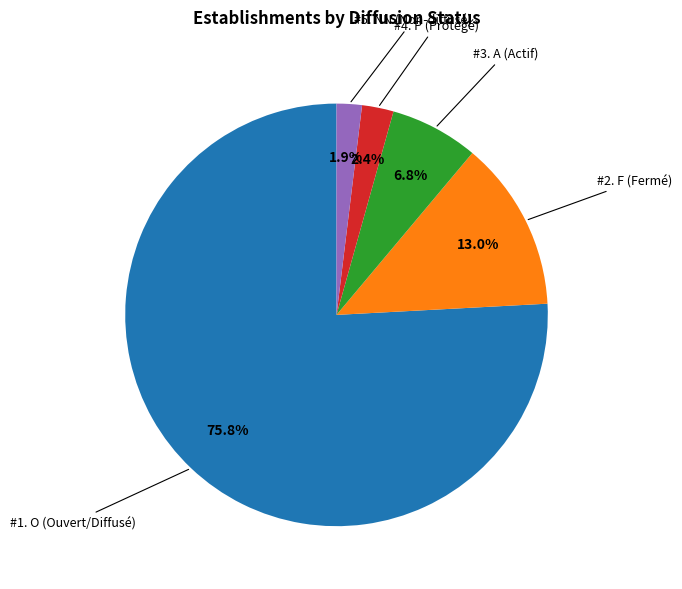

Is there any slice that represents more than half of the pie?

Yes